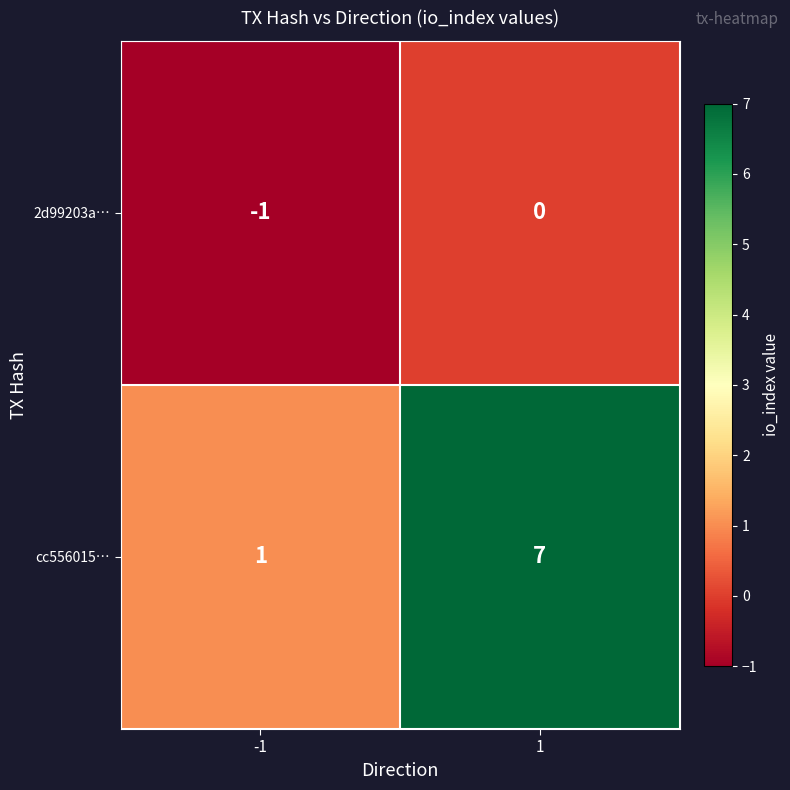

Which series has the widest spread of values?

cc556015…